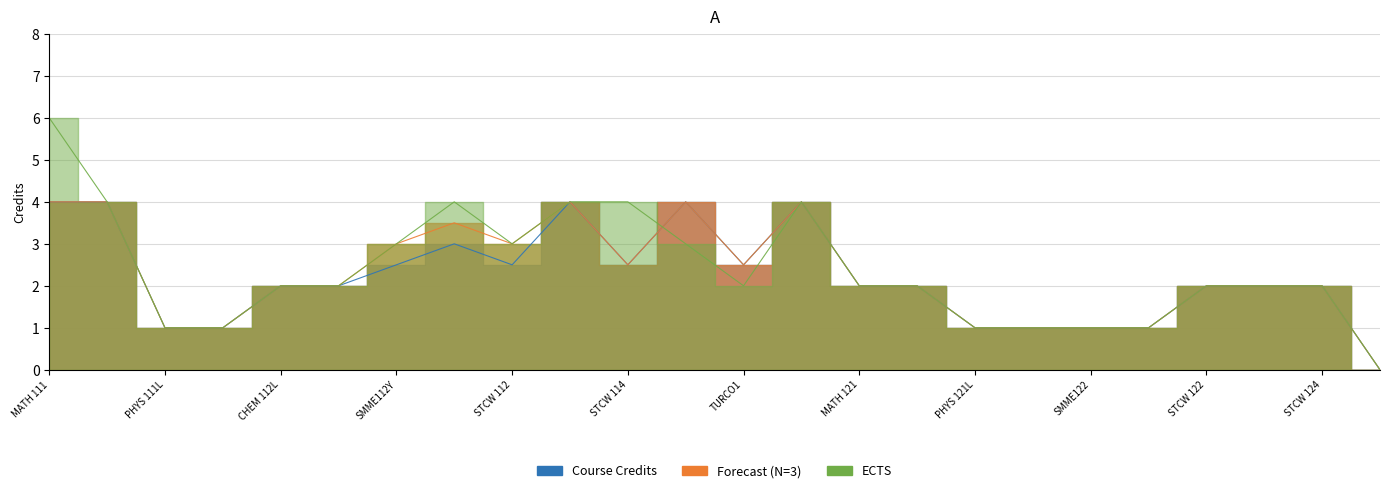

The value of ECTS at MATH 111 is 6.0. True or false?

True